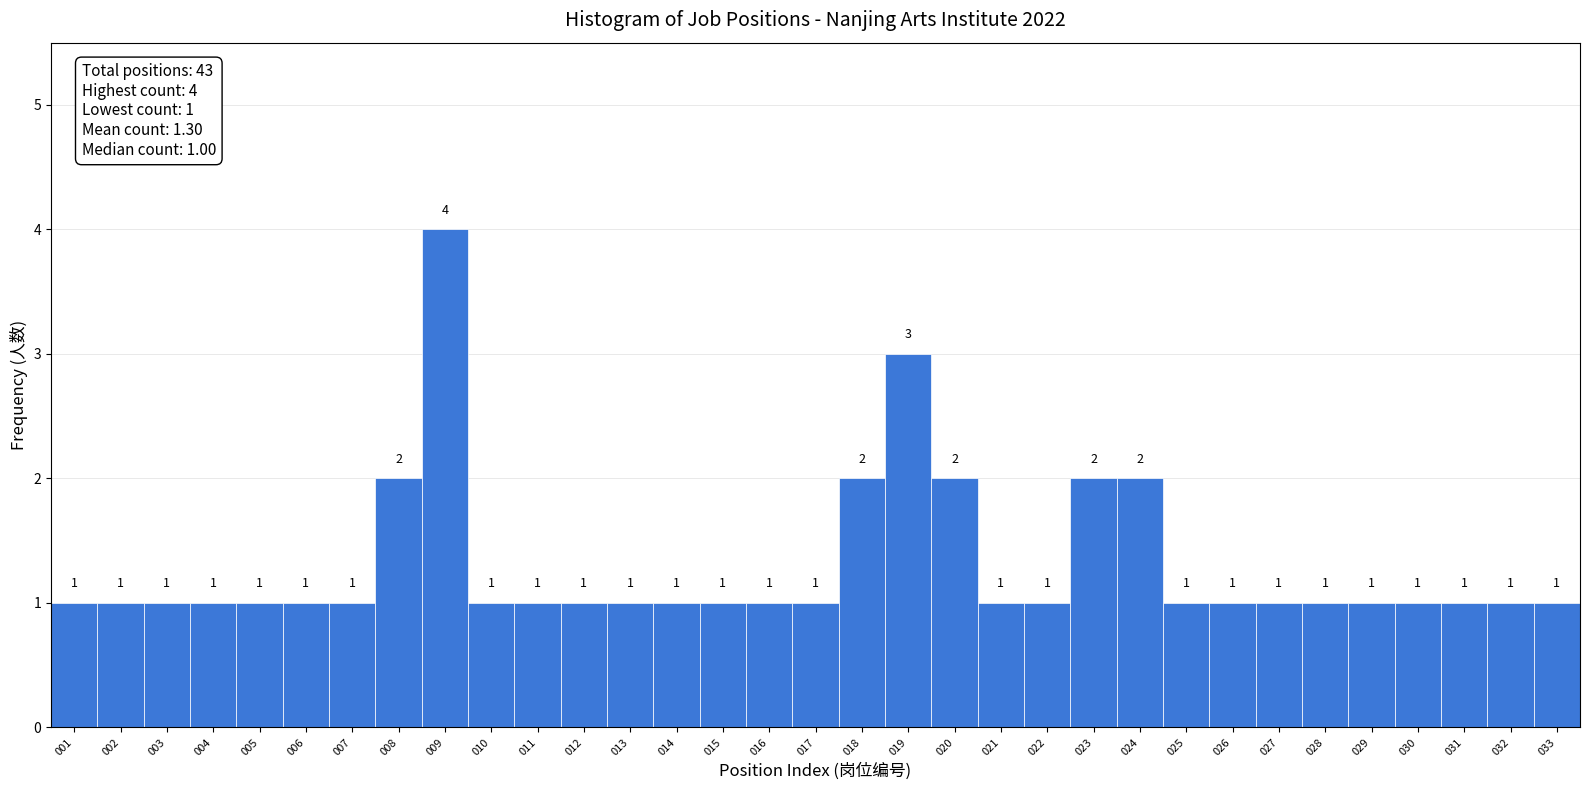

Reading left to right, list every bar in this chart as the range it spans on the x-axis followed by its height.

0.5 to 1.5: 1
1.5 to 2.5: 1
2.5 to 3.5: 1
3.5 to 4.5: 1
4.5 to 5.5: 1
5.5 to 6.5: 1
6.5 to 7.5: 1
7.5 to 8.5: 2
8.5 to 9.5: 4
9.5 to 10.5: 1
10.5 to 11.5: 1
11.5 to 12.5: 1
12.5 to 13.5: 1
13.5 to 14.5: 1
14.5 to 15.5: 1
15.5 to 16.5: 1
16.5 to 17.5: 1
17.5 to 18.5: 2
18.5 to 19.5: 3
19.5 to 20.5: 2
20.5 to 21.5: 1
21.5 to 22.5: 1
22.5 to 23.5: 2
23.5 to 24.5: 2
24.5 to 25.5: 1
25.5 to 26.5: 1
26.5 to 27.5: 1
27.5 to 28.5: 1
28.5 to 29.5: 1
29.5 to 30.5: 1
30.5 to 31.5: 1
31.5 to 32.5: 1
32.5 to 33.5: 1